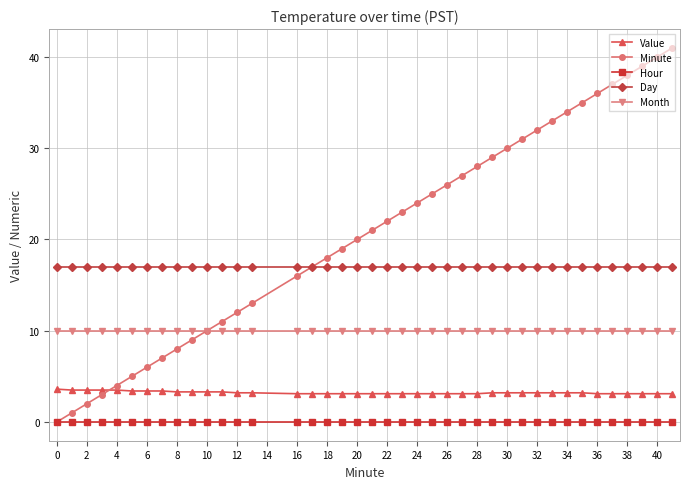

Which series has the largest range (max minus min)?

Minute